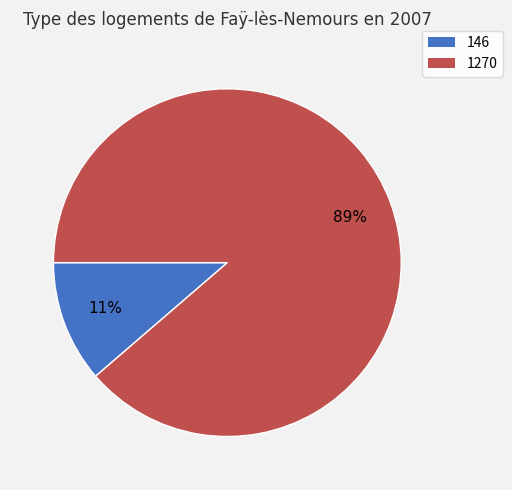

True or false: 146 accounts for 1% of the total.

False